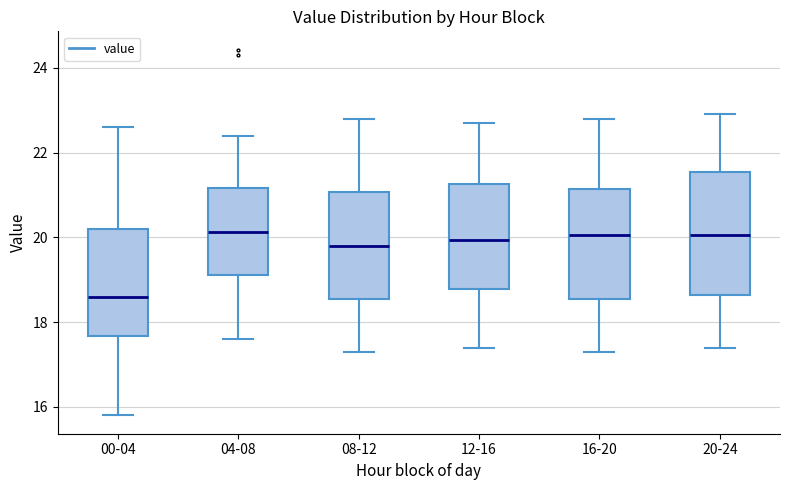

Which box's median line is the lowest?

00-04